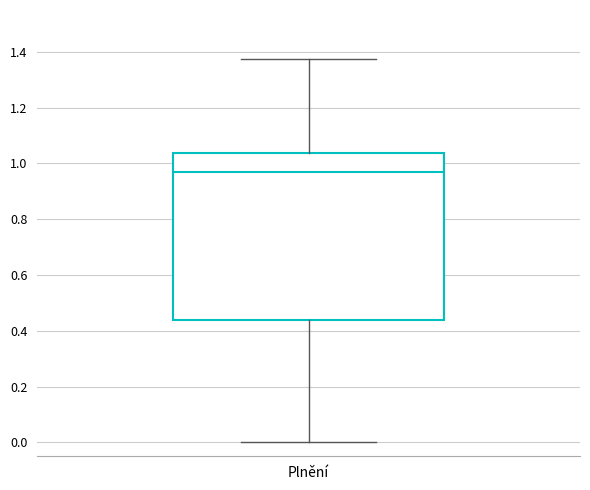

Transcribe this box plot: give where the median line is, the range the box spans, and where the two whiskers end, as read against the y-axis. The values are not printed on the chart, so give them approximately, as read against the axis.

median 0.96, box 0.44 to 1.04, whiskers 0.00 to 1.38